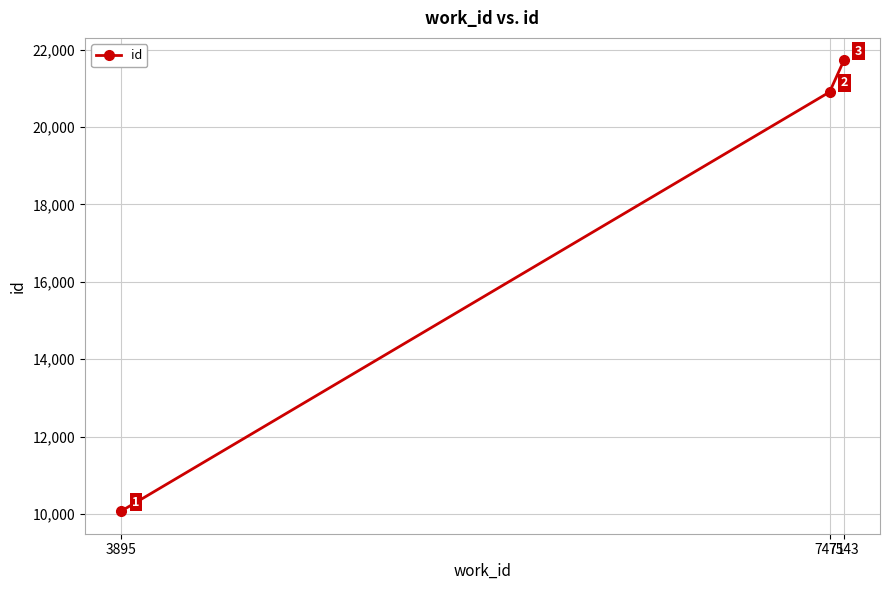

Read the value at 3895, to the nearest 100.

10100